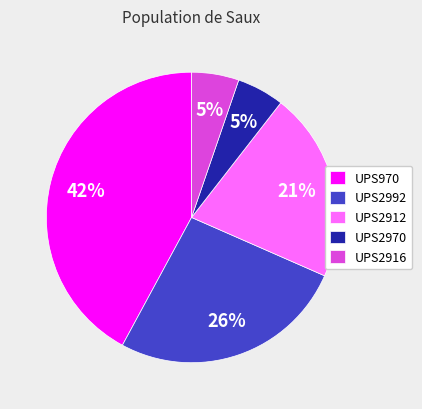

How many slices are in this pie chart?

5